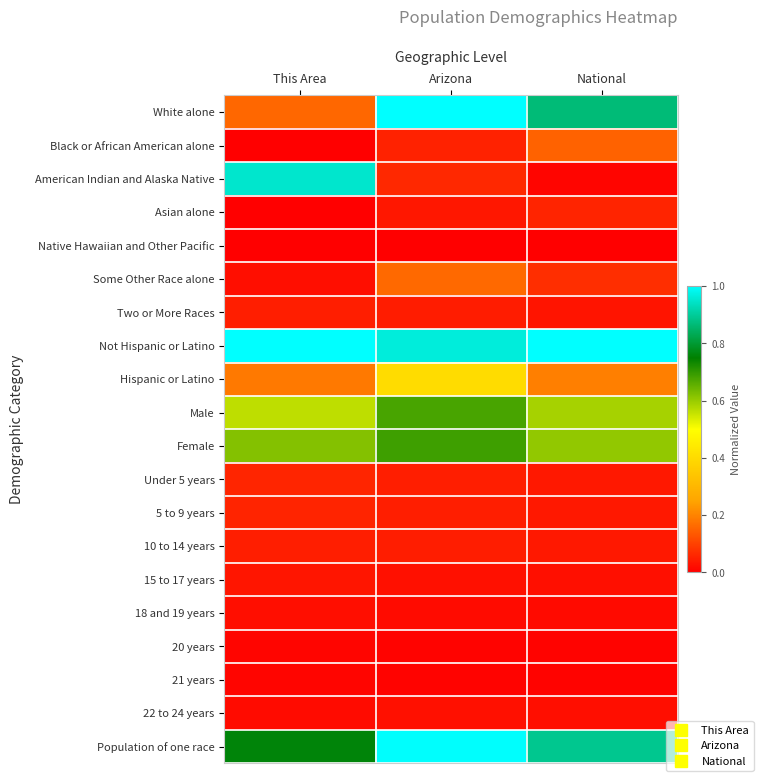

At National, list the series in order from largest to smallest.

Not Hispanic or Latino, Population of one race, White alone, Female, Male, Hispanic or Latino, Black or African American alone, Some Other Race alone, Asian alone, 10 to 14 years, 5 to 9 years, Under 5 years, Two or More Races, 15 to 17 years, 22 to 24 years, 18 and 19 years, American Indian and Alaska Native, 20 years, 21 years, Native Hawaiian and Other Pacific